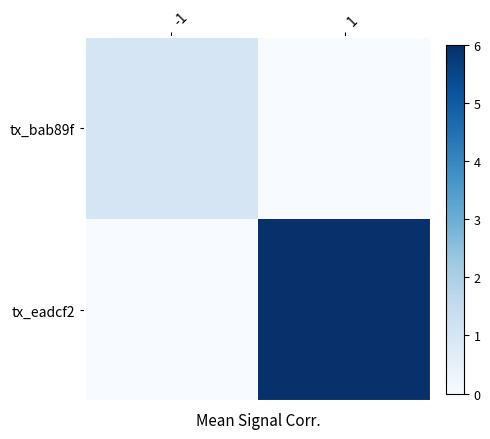

What is the difference between the highest and lowest values at -1?

1